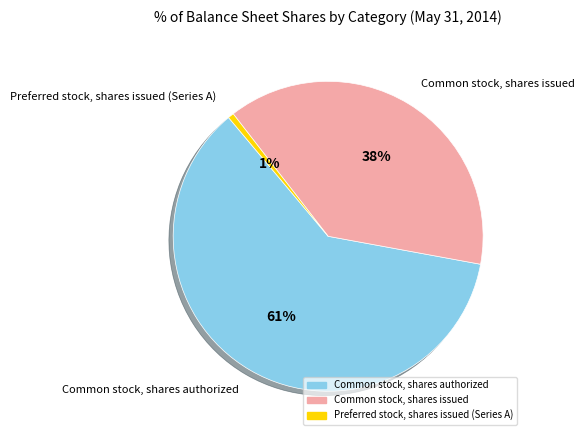

Which has a higher value, Preferred stock, shares issued (Series A) or Common stock, shares authorized?

Common stock, shares authorized